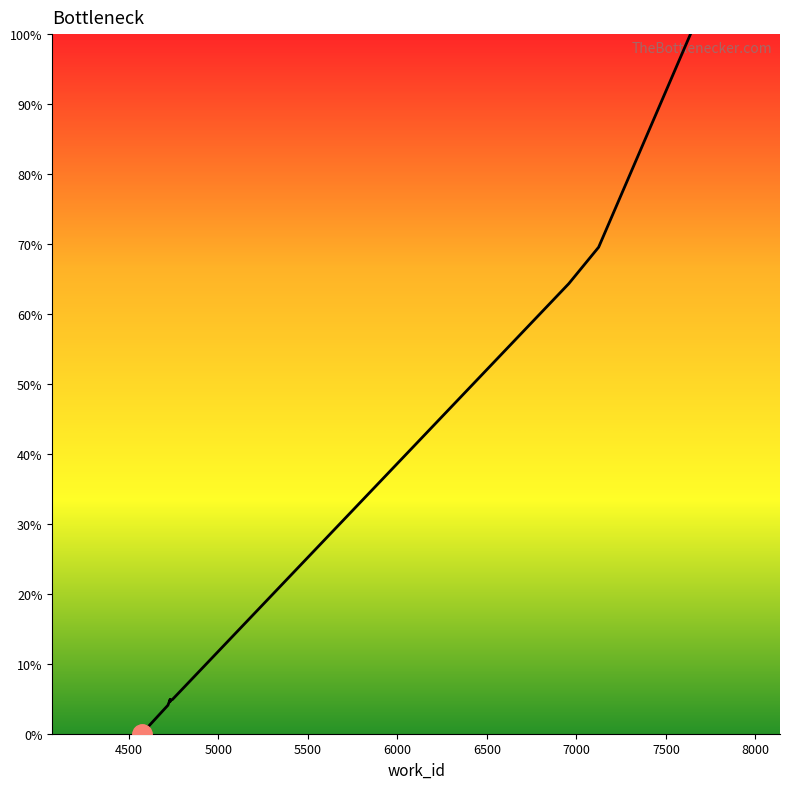

Where does the data first go above 4?

4718